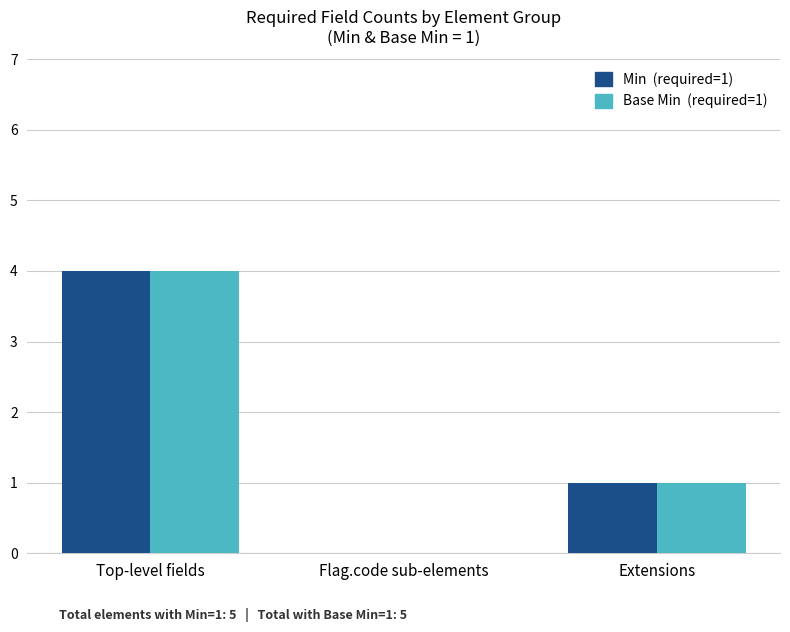

How many groups of bars are there?

3